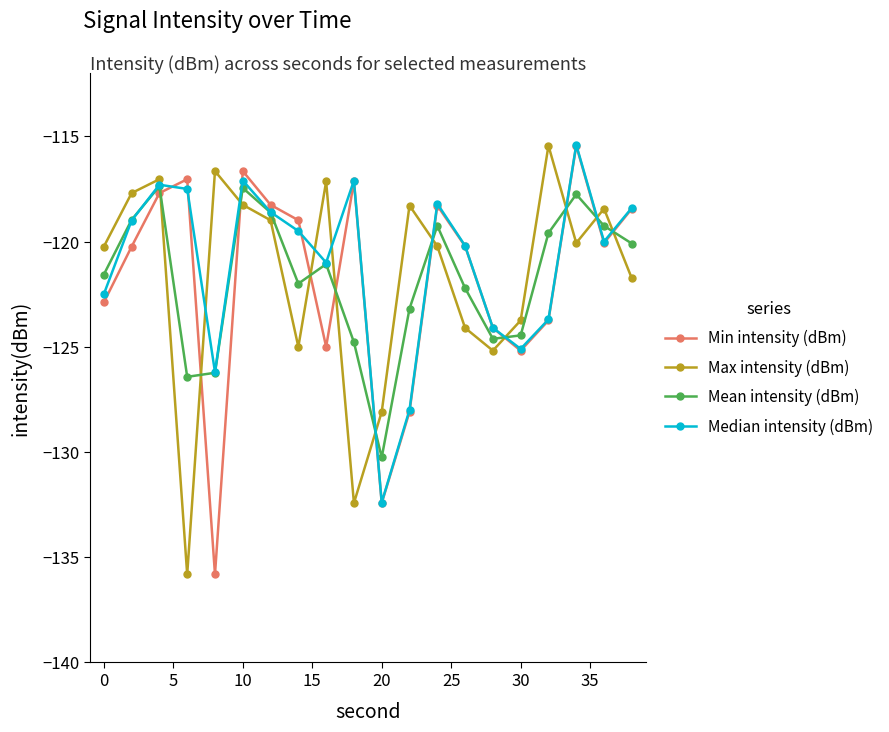

What is the value of the Max intensity (dBm) point at the 16th from the left?

-123.7